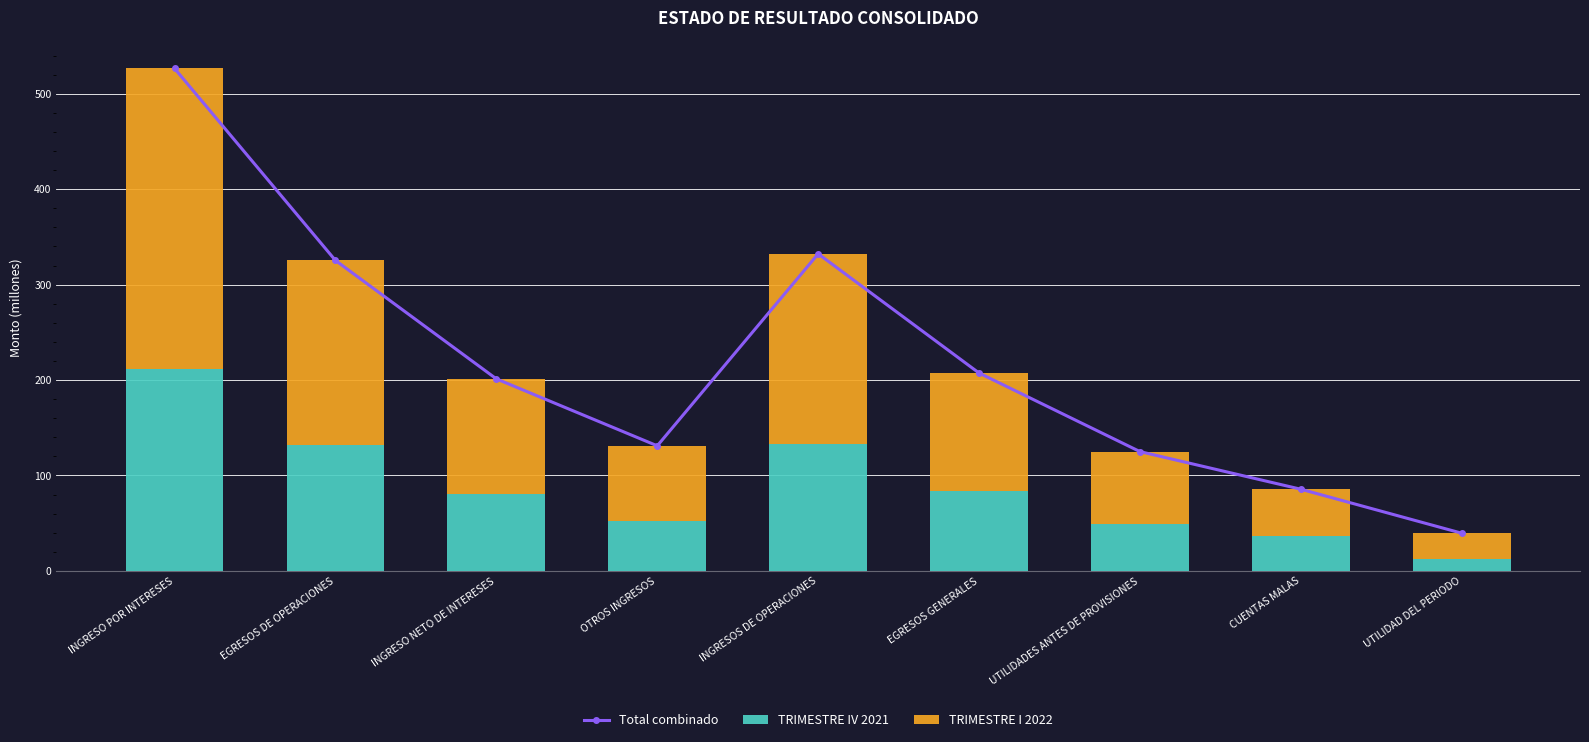

Rank the series by their average value, from highest to lowest.

Total combinado, TRIMESTRE I 2022, TRIMESTRE IV 2021